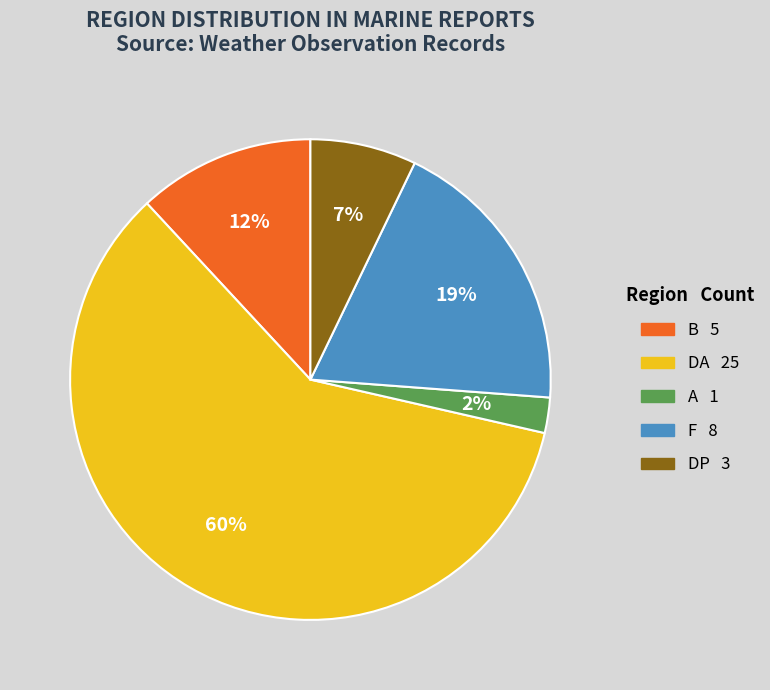

Is it true that B 5 is 6% of the pie?

False